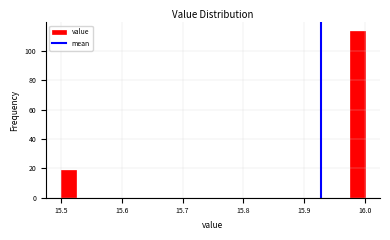

Around what value on the x-axis is the tallest bar? Give the approximate position of its centre, as read against the axis.

15.99